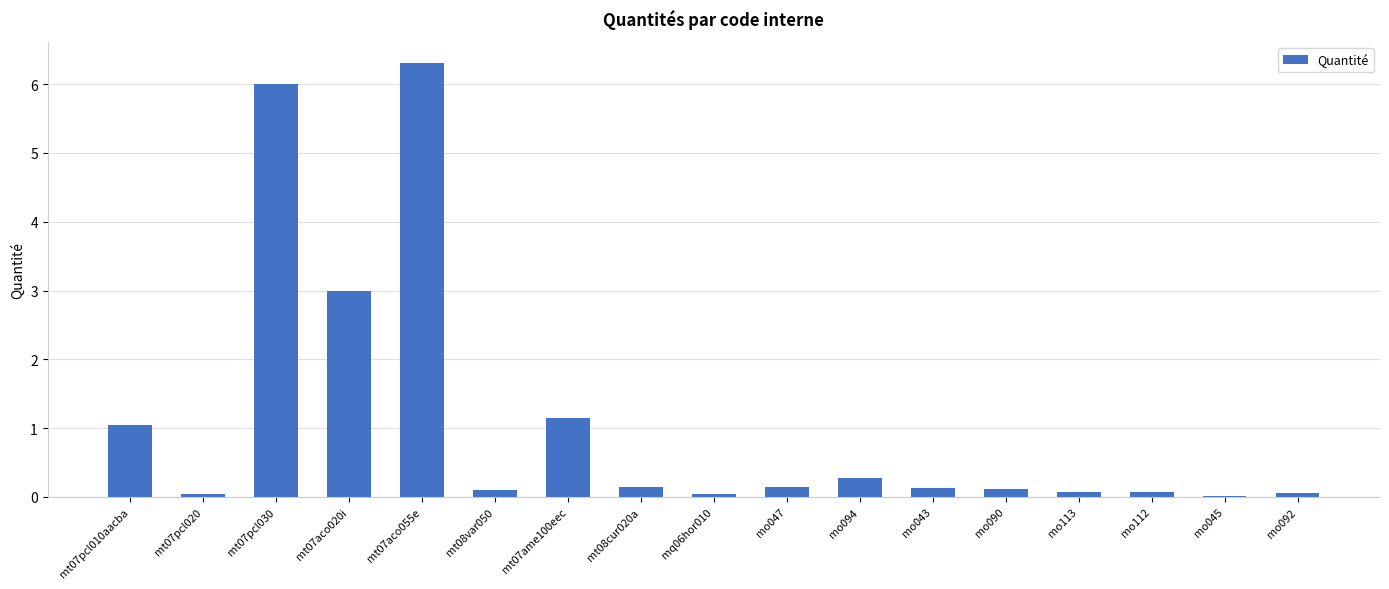

What is the change in value from mt07pcl030 to mo113?

-5.9